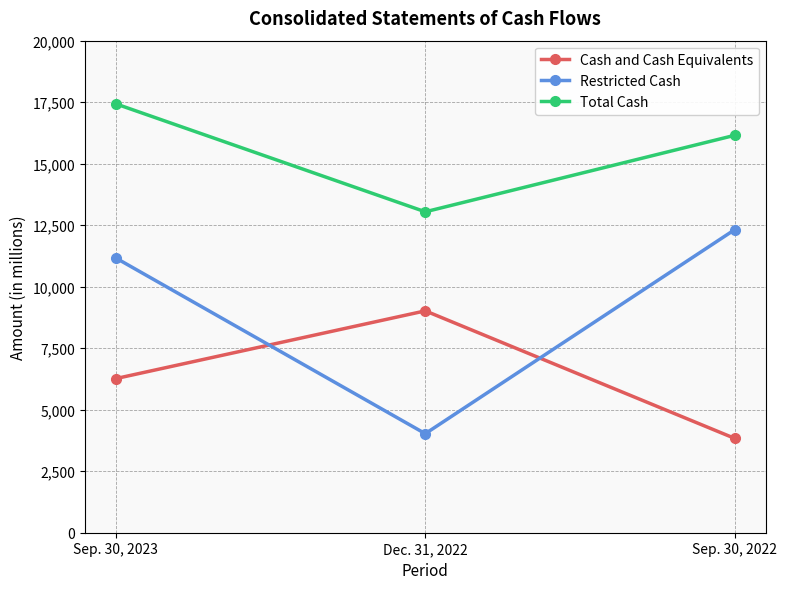

Is this an area chart (filled region under the line)?

No